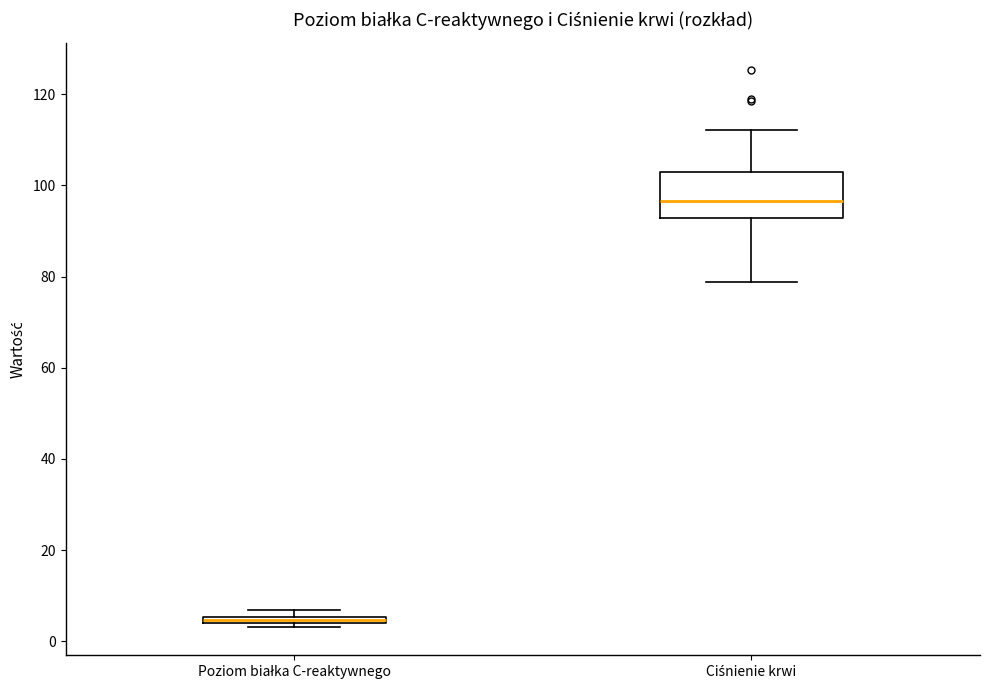

Which box has the lowest median line?

Poziom białka C-reaktywnego